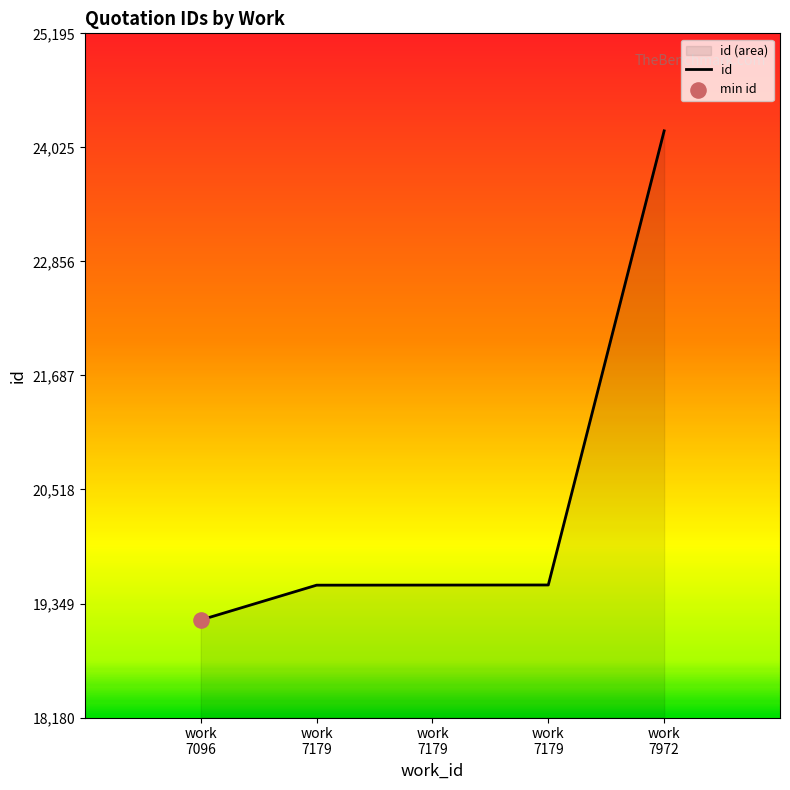

Between work
7179 and work
7179, which is larger?

work
7179